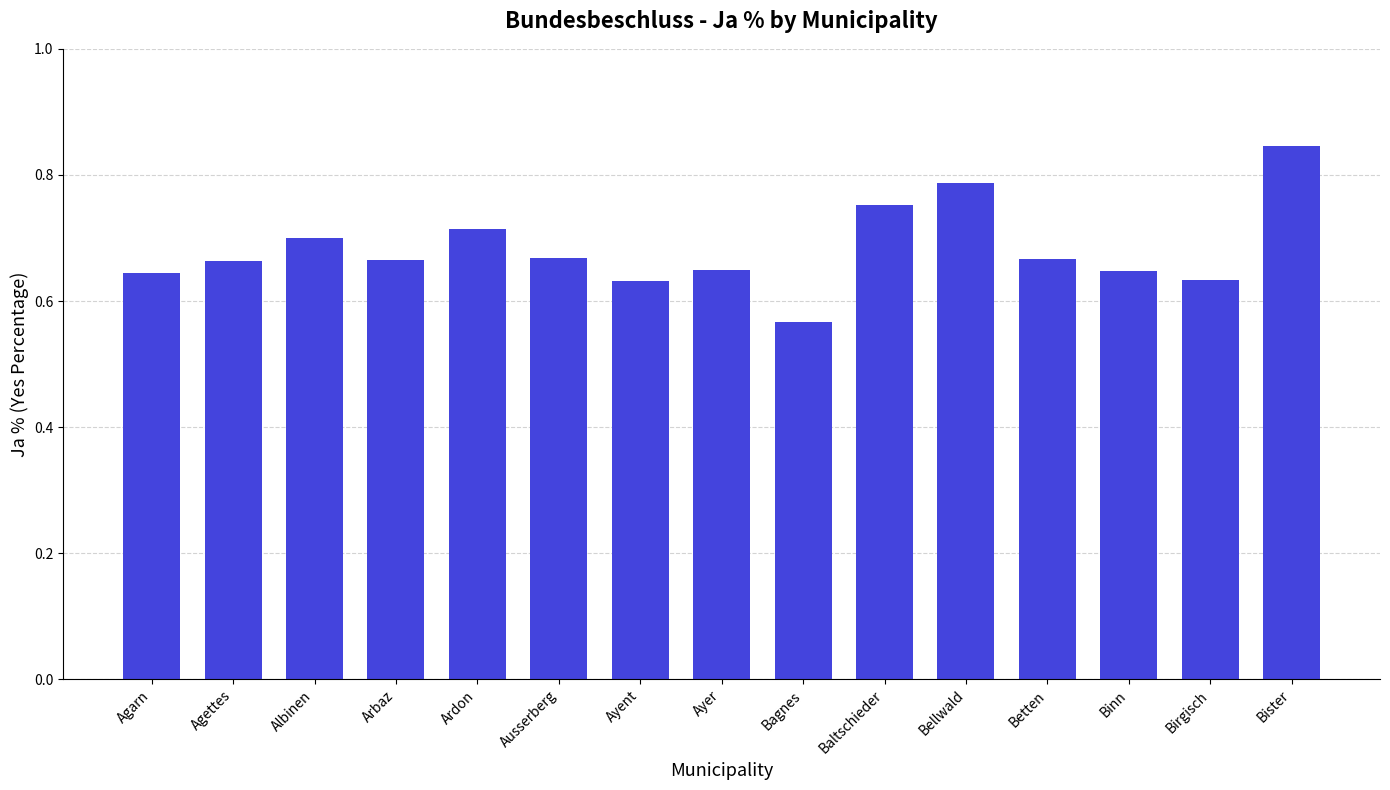

Where is the data nearest to the value 0?

Bagnes